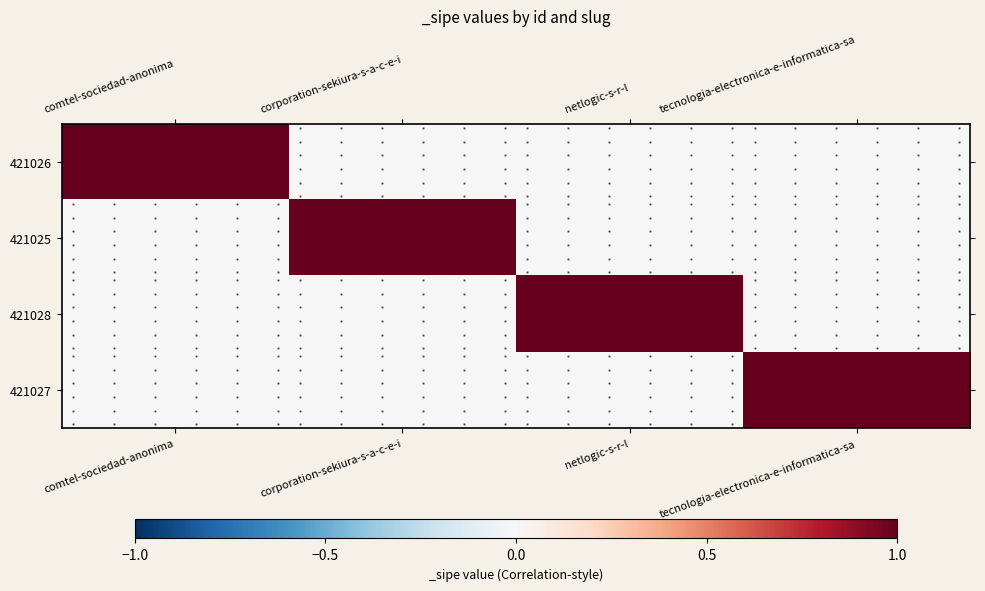

At which category does the chart reach its minimum across all series?

corporation-sekiura-s-a-c-e-i